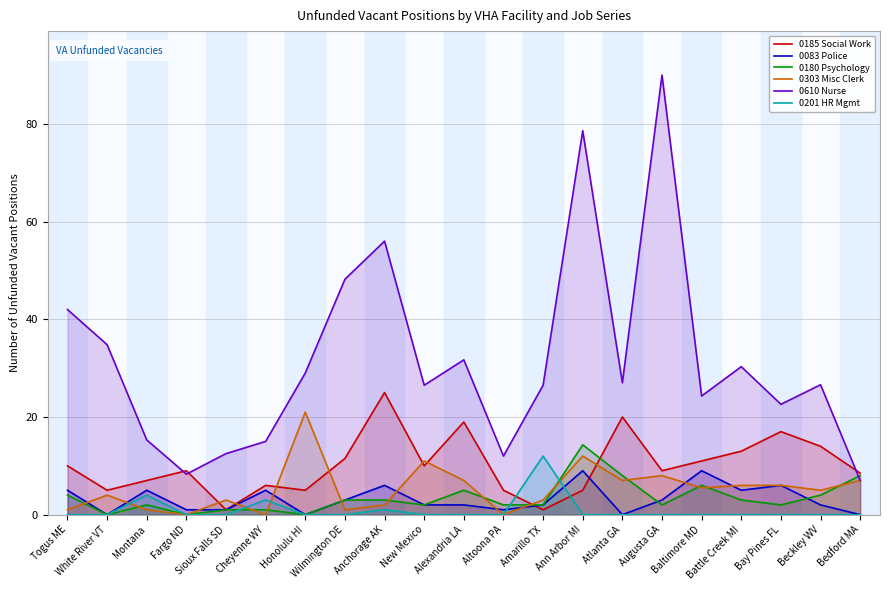

The 0303 Misc Clerk series shows 12.0 at Ann Arbor MI. True or false?

True